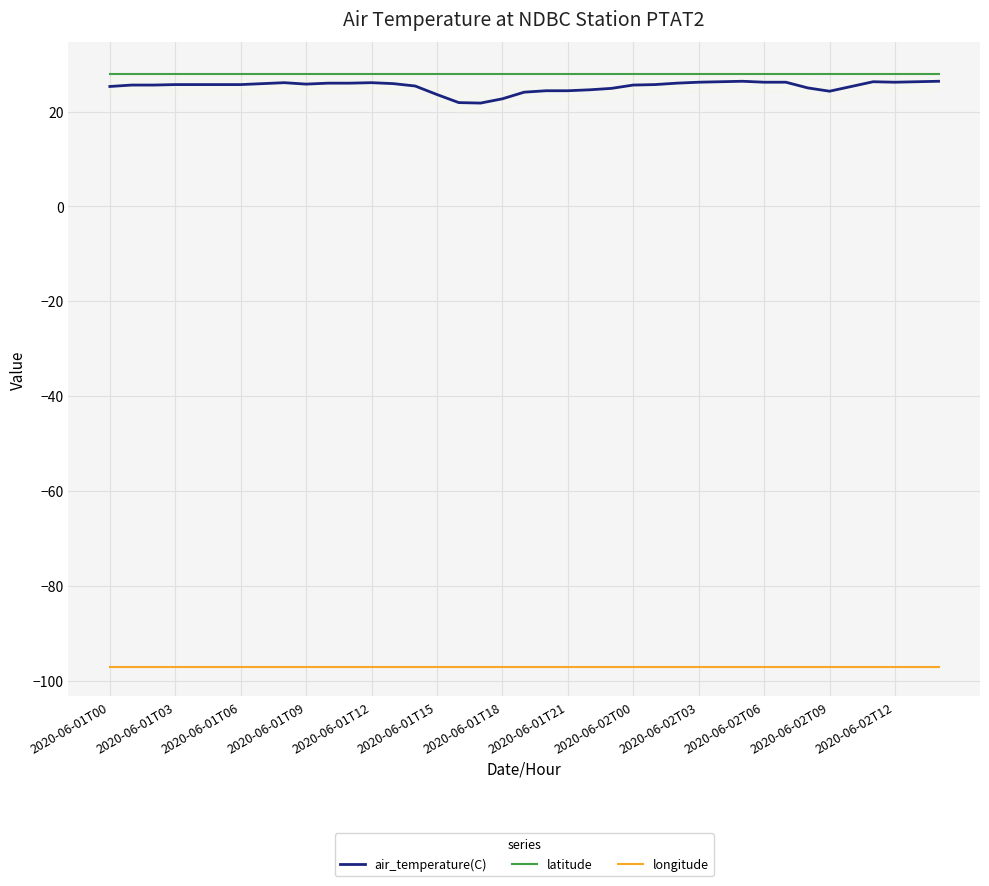

Which series has the widest spread of values?

air_temperature(C)